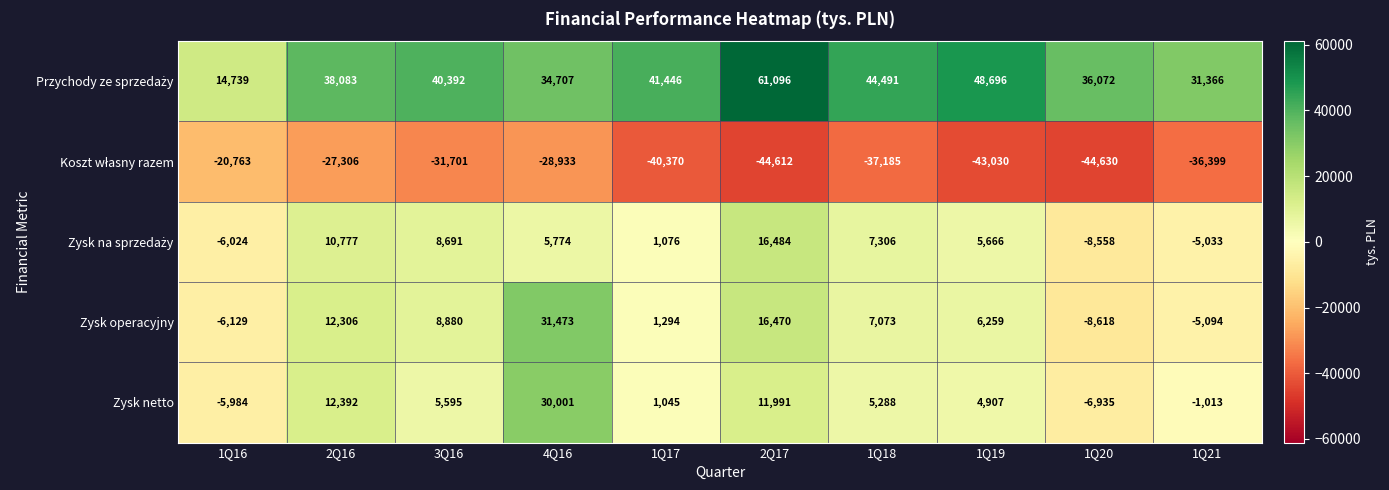

What is the minimum value shown in the chart?

-44630